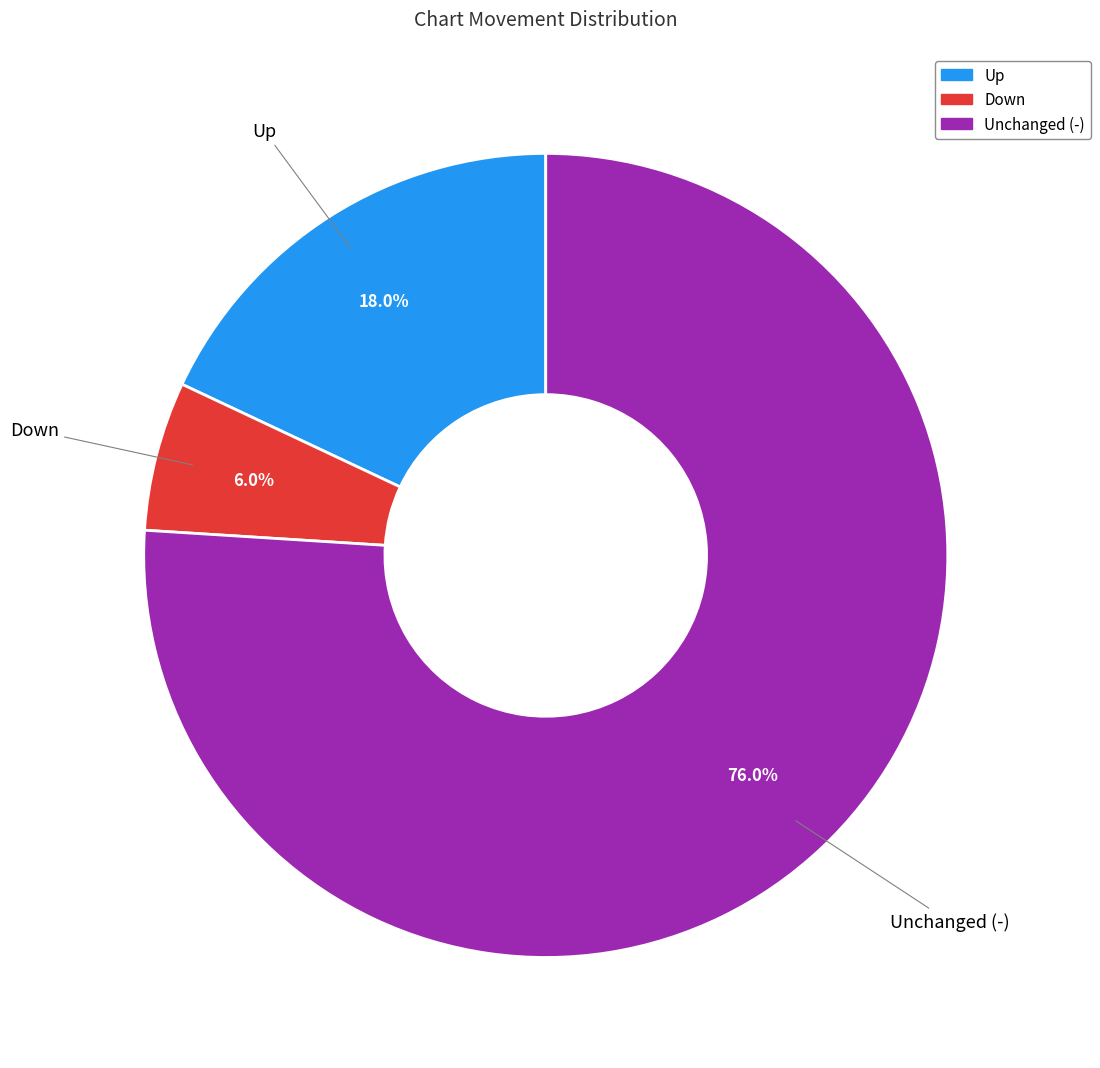

Does any single category account for the majority?

Yes